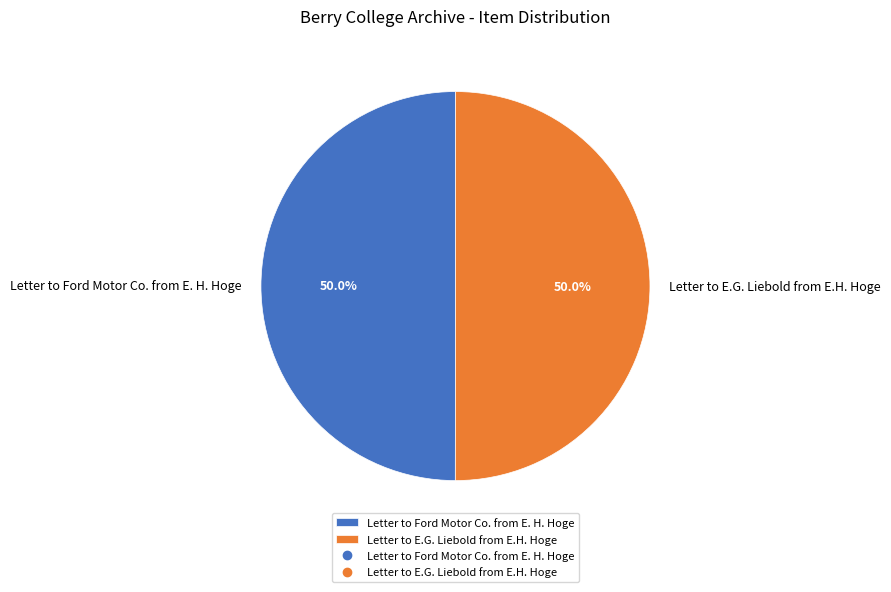

What percentage is the Letter to E.G. Liebold from E.H. Hoge slice, to the nearest percent?

50%